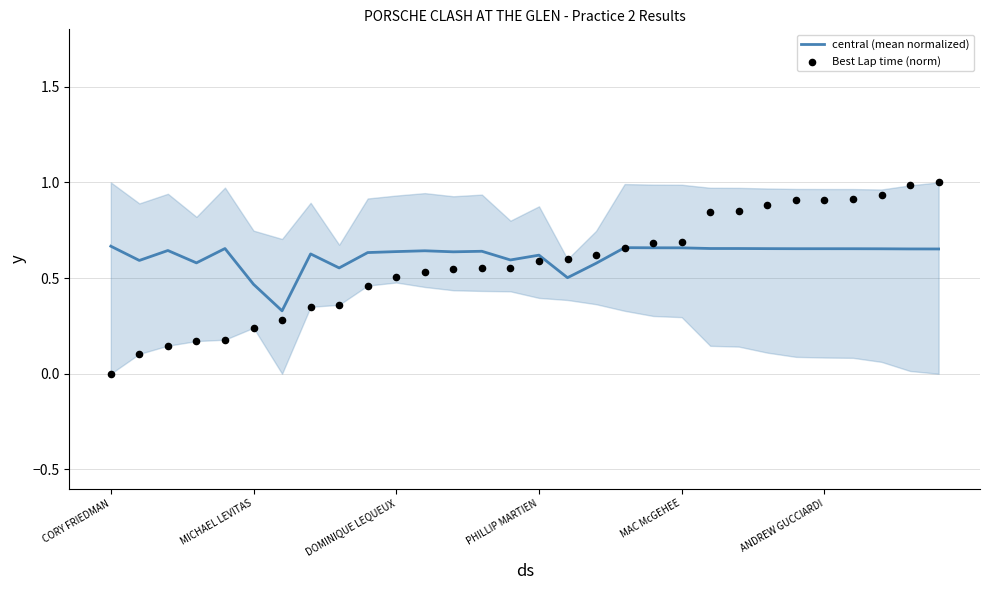

What is the total value across all series at CORY FRIEDMAN?

0.7